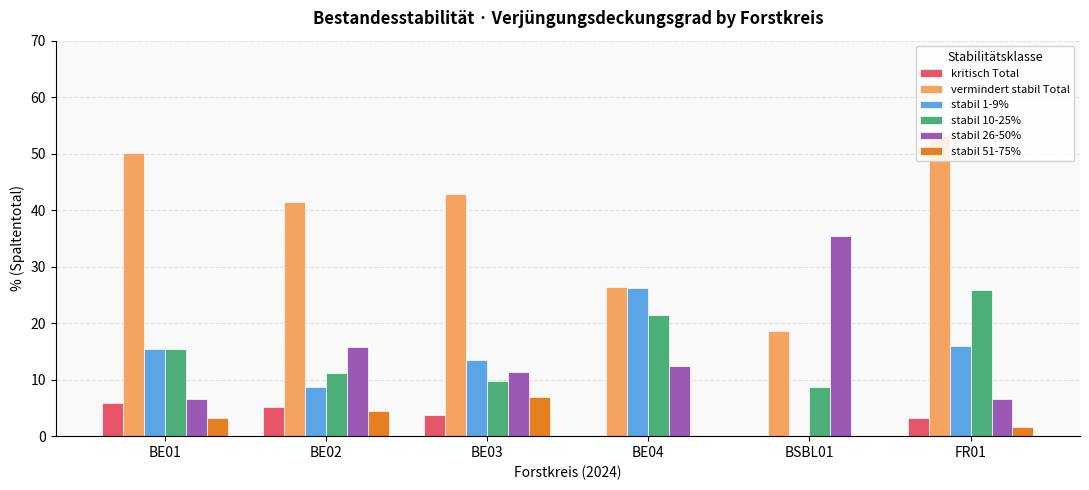

Which category has the highest value in the stabil 1-9% series?

BE04